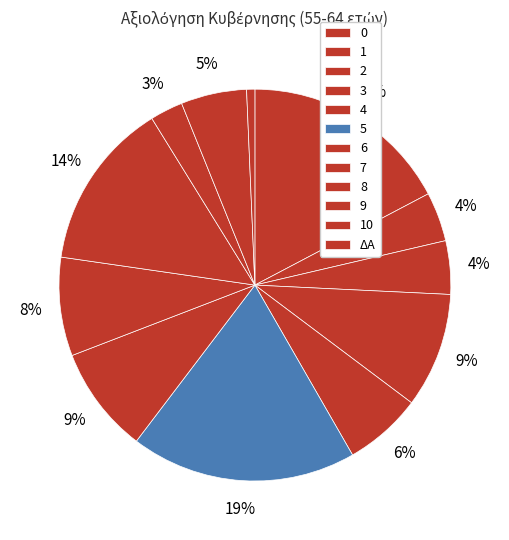

Is the sum of 6 and 10 greater than half?

No